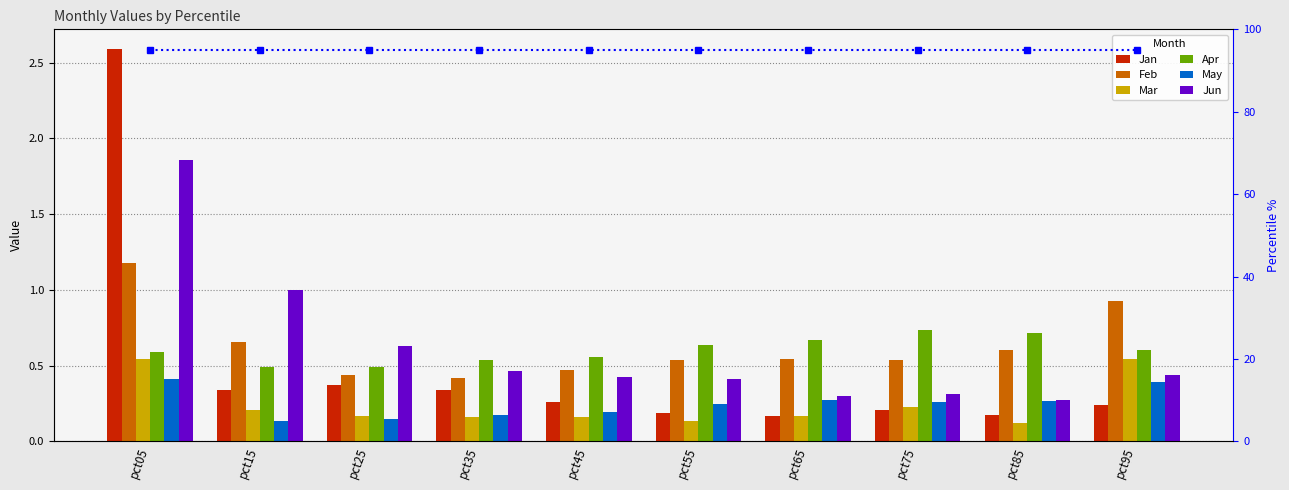

Between pct45 and pct95, which series saw the biggest shift?

Feb